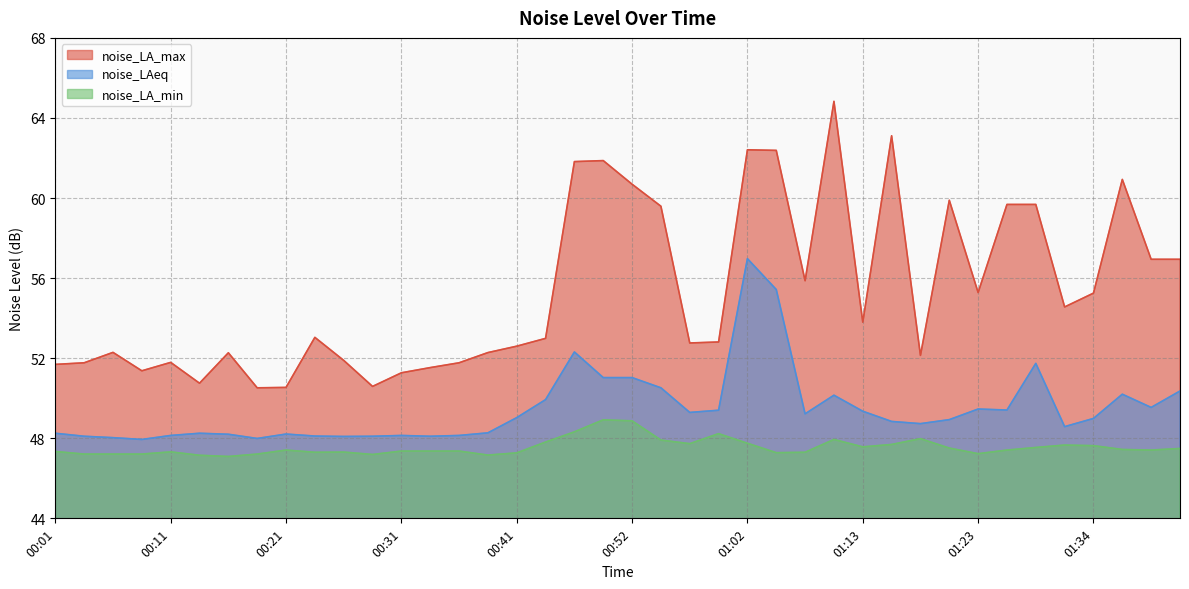

At 01:18, list the series in order from largest to smallest.

noise_LA_max, noise_LAeq, noise_LA_min